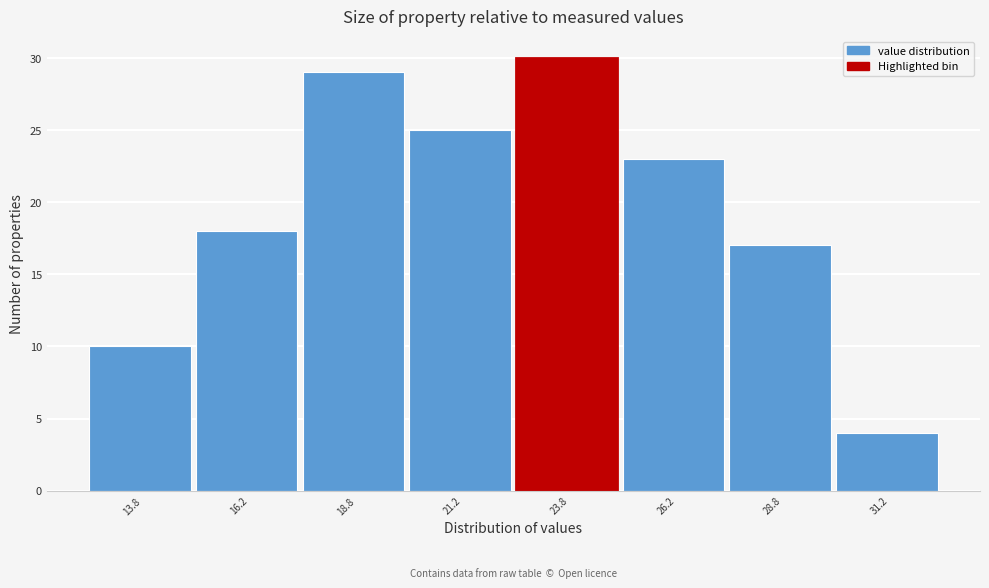

Reading left to right, list every bar in this chart as the range it spans on the x-axis followed by its height. The values are not printed on the chart, so give them approximately, as read against the axis.

12.5 to 15.0: 10
15.0 to 17.5: 18
17.5 to 20.0: 29
20.0 to 22.5: 25
22.5 to 25.0: 30
25.0 to 27.5: 23
27.5 to 30.0: 17
30.0 to 32.5: 4